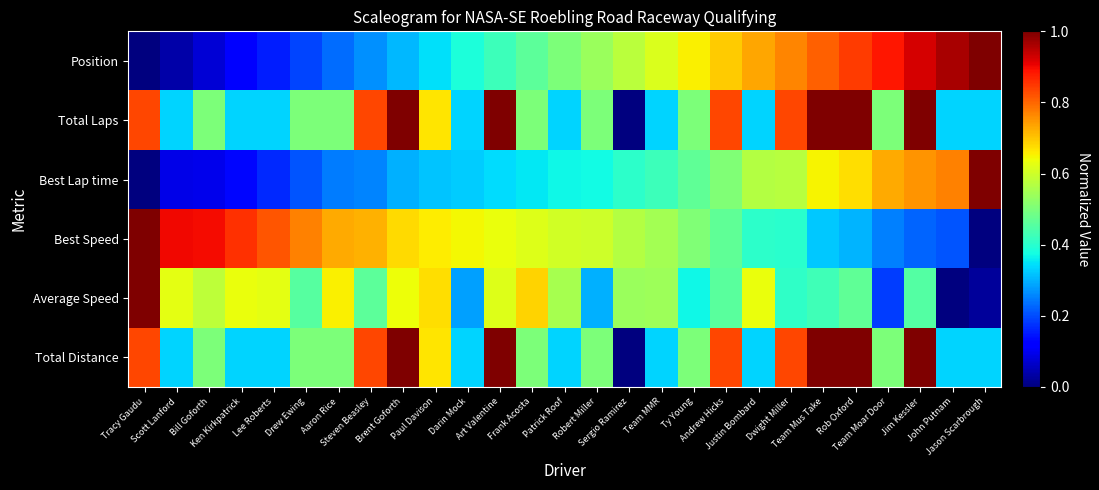

What is the total value across all series at Lee Roberts?

2.4